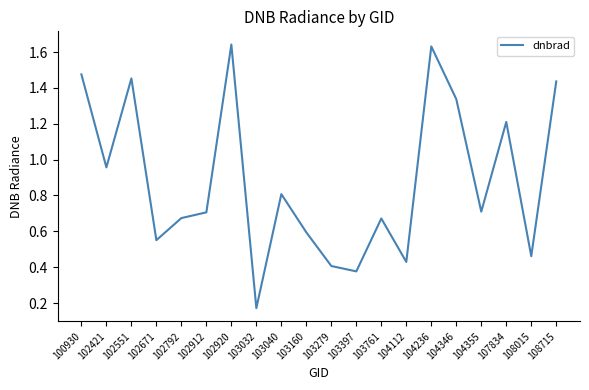

How many interior local peaks (higher than both neighbors) does the data have?

6